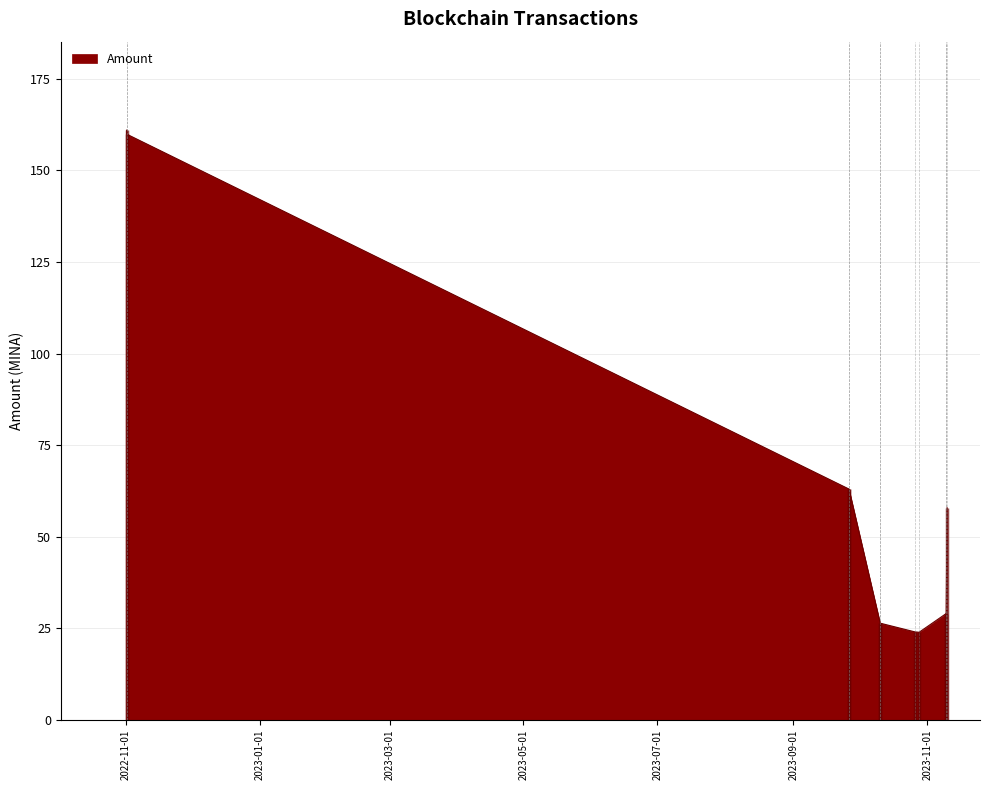

What is the greatest value displayed?

161.0